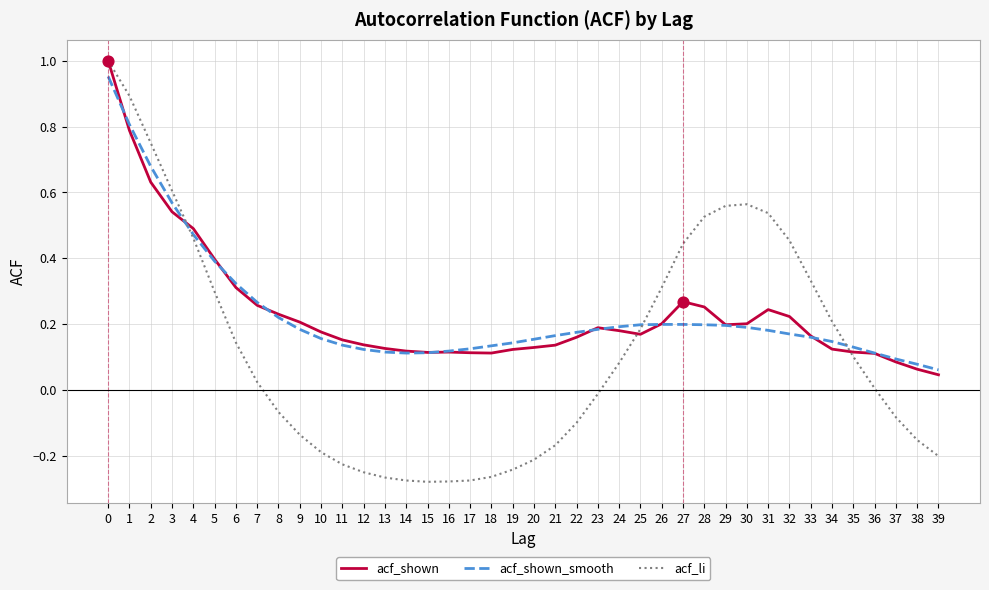

Is the value of acf_shown at 17 greater than the value of acf_shown_smooth at 20?

No